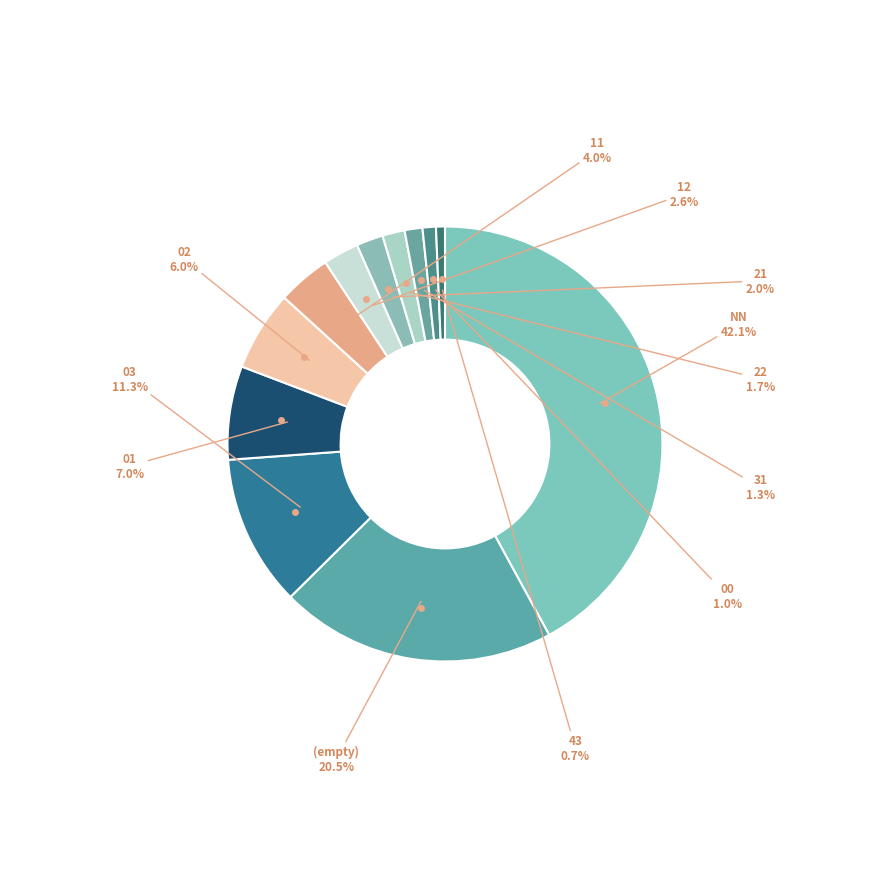

How many slices are in this pie chart?

12